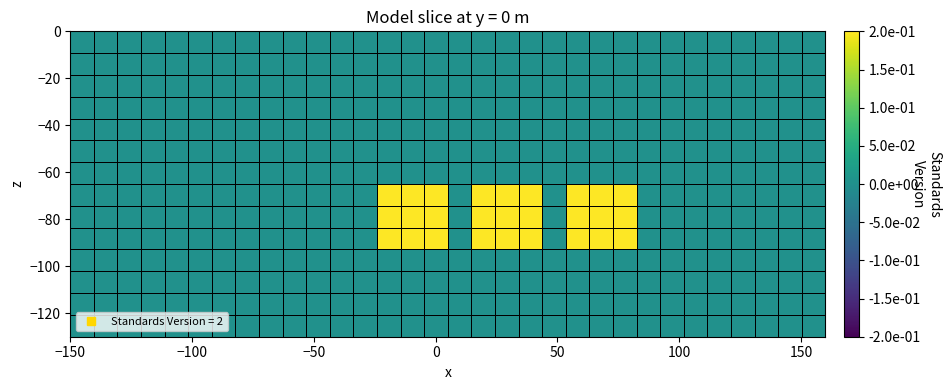

What is the greatest value displayed?

0.2